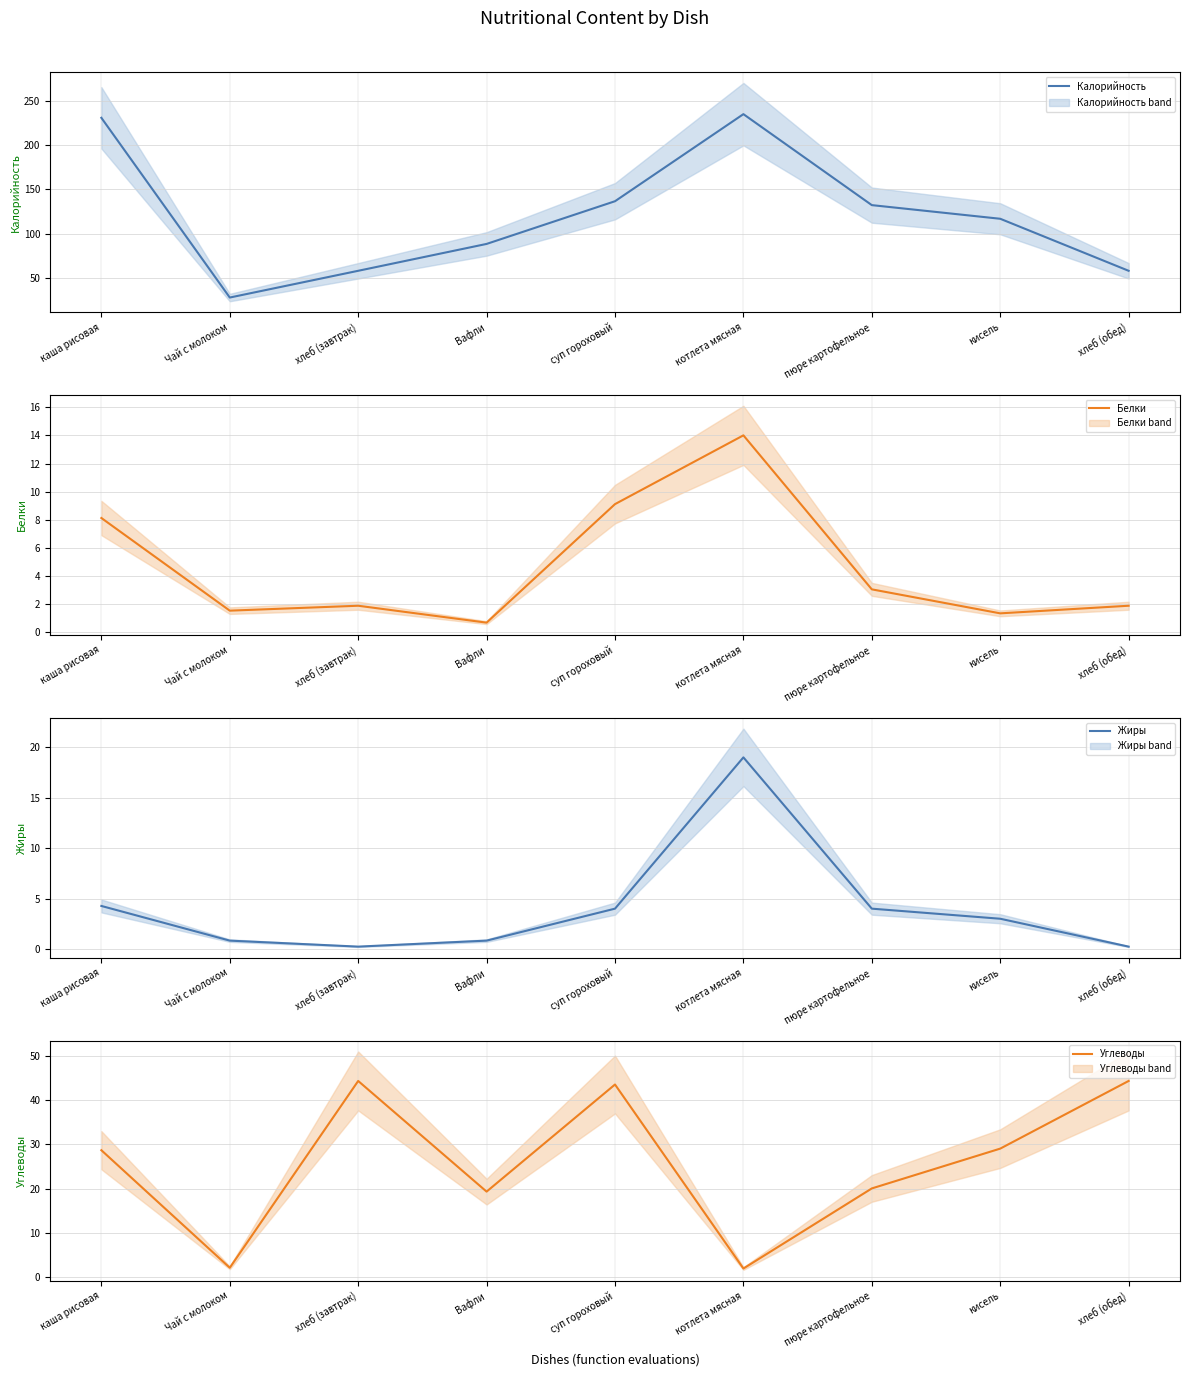

At how many categories does at least one series exceed 91?

5